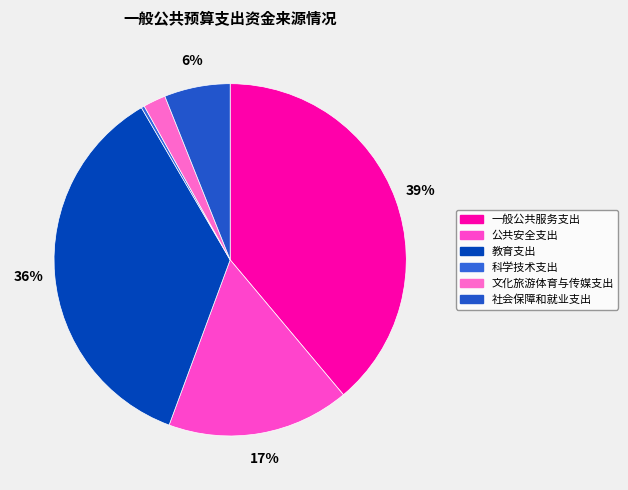

Which category has the biggest portion of the pie?

一般公共服务支出